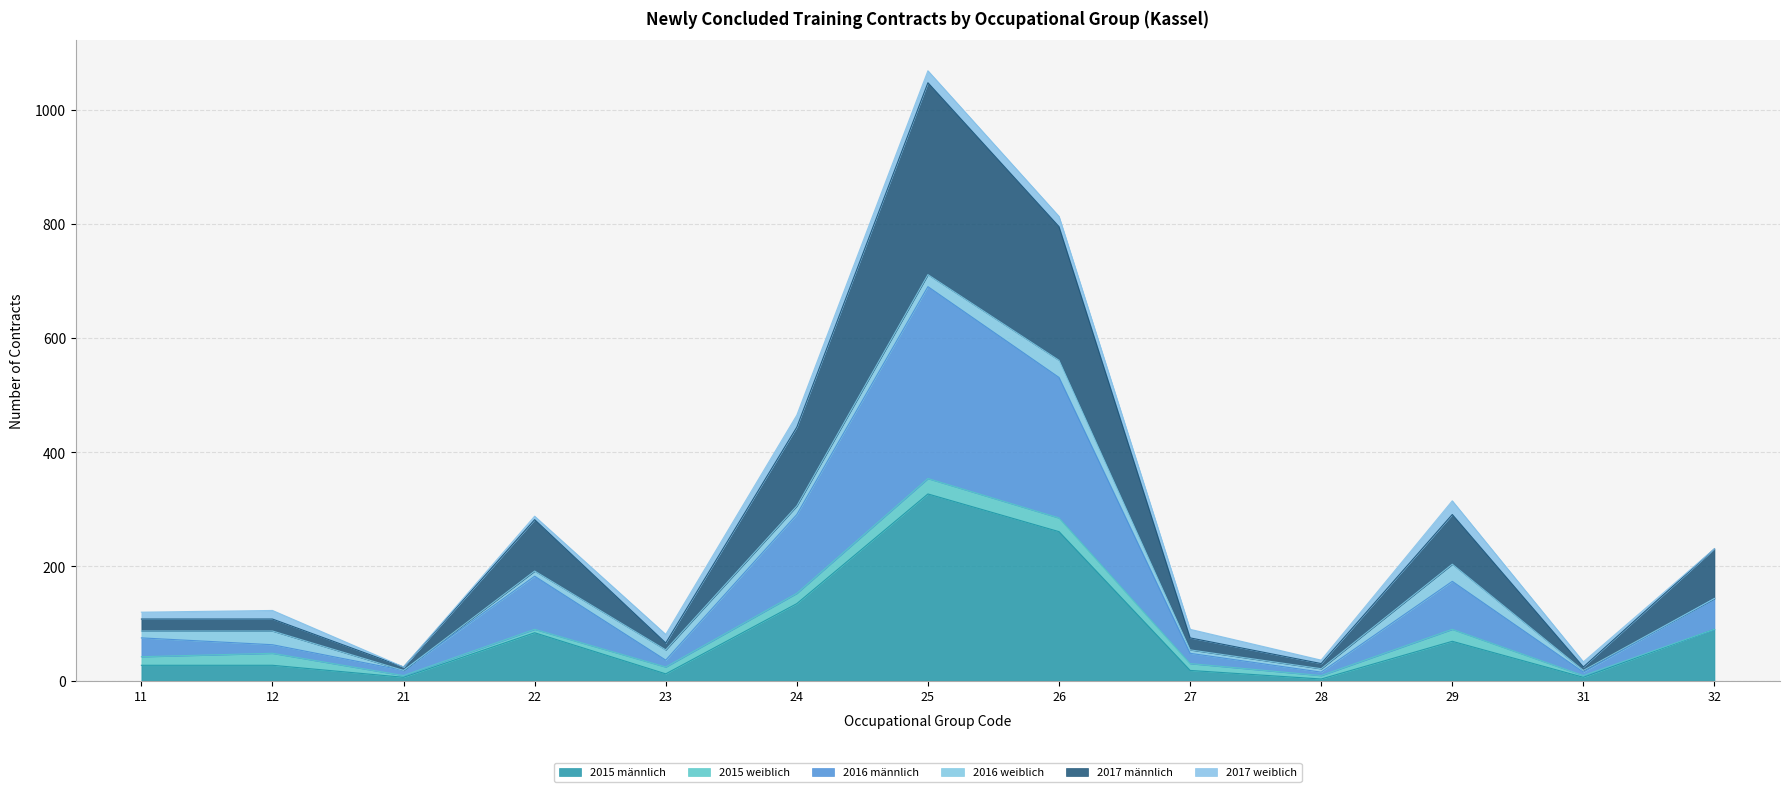

Is the value of 2016 männlich at 24 greater than the value of 2015 männlich at 31?

Yes